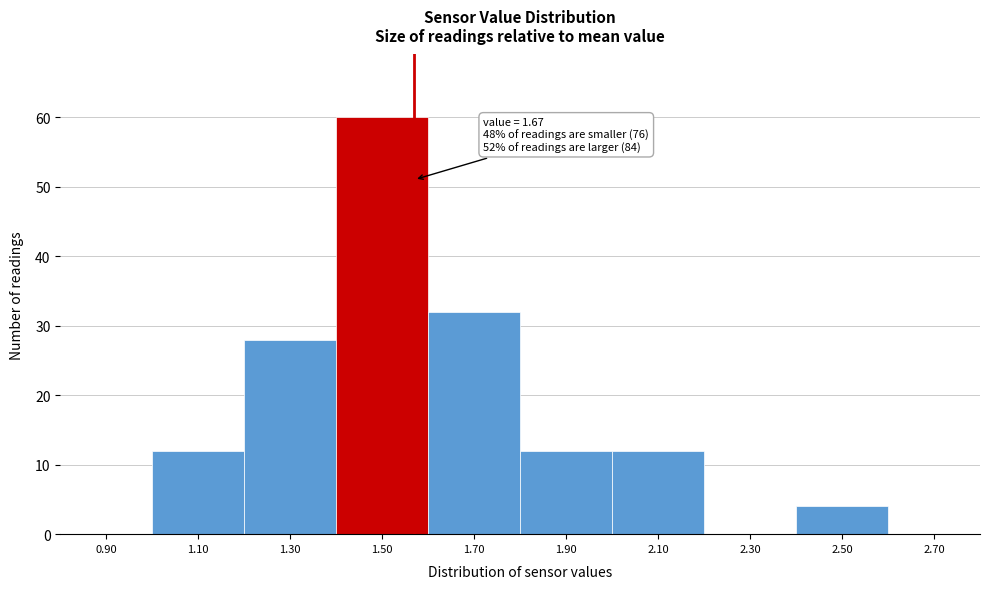

Reading right to left, what are all the values shown in this chart?

2.70=0	2.50=4	2.30=0	2.10=12	1.90=12	1.70=32	1.50=60	1.30=28	1.10=12	0.90=0